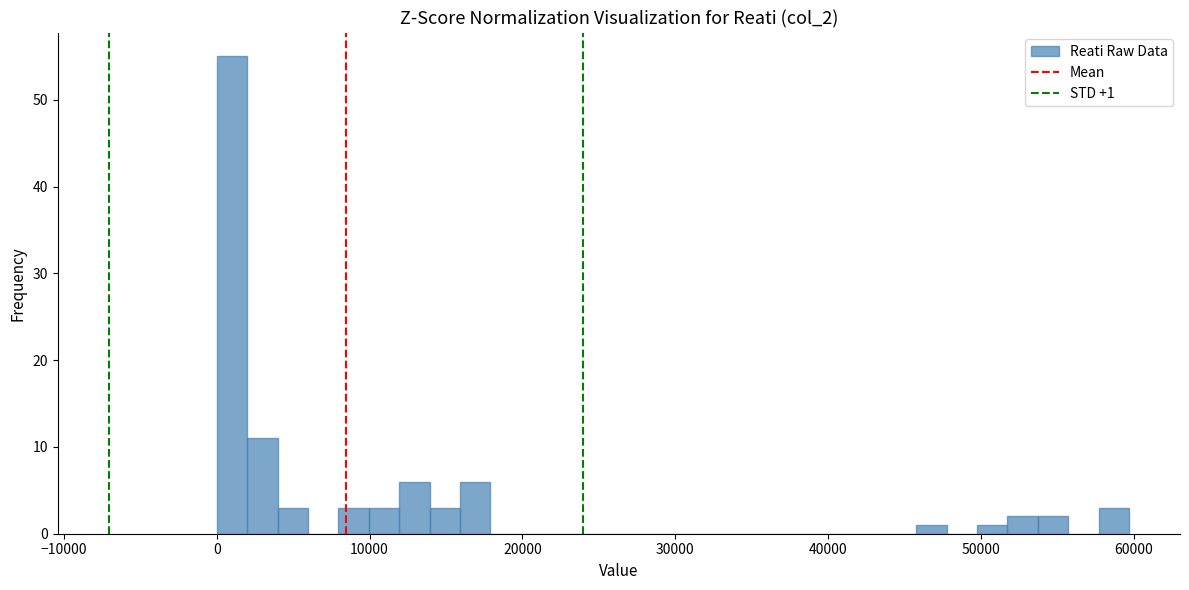

Around what value on the x-axis is the tallest bar? Give the approximate position of its centre, as read against the axis.

1000